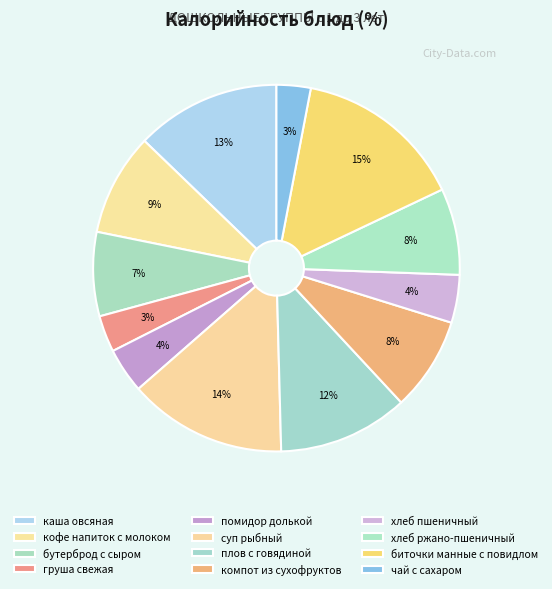

True or false: биточки манные с повидлом accounts for 15% of the total.

True